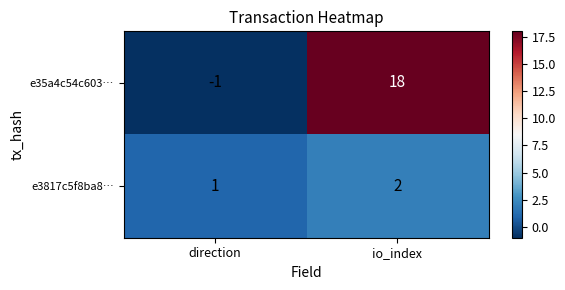

At which category is the sum across all series the highest?

io_index